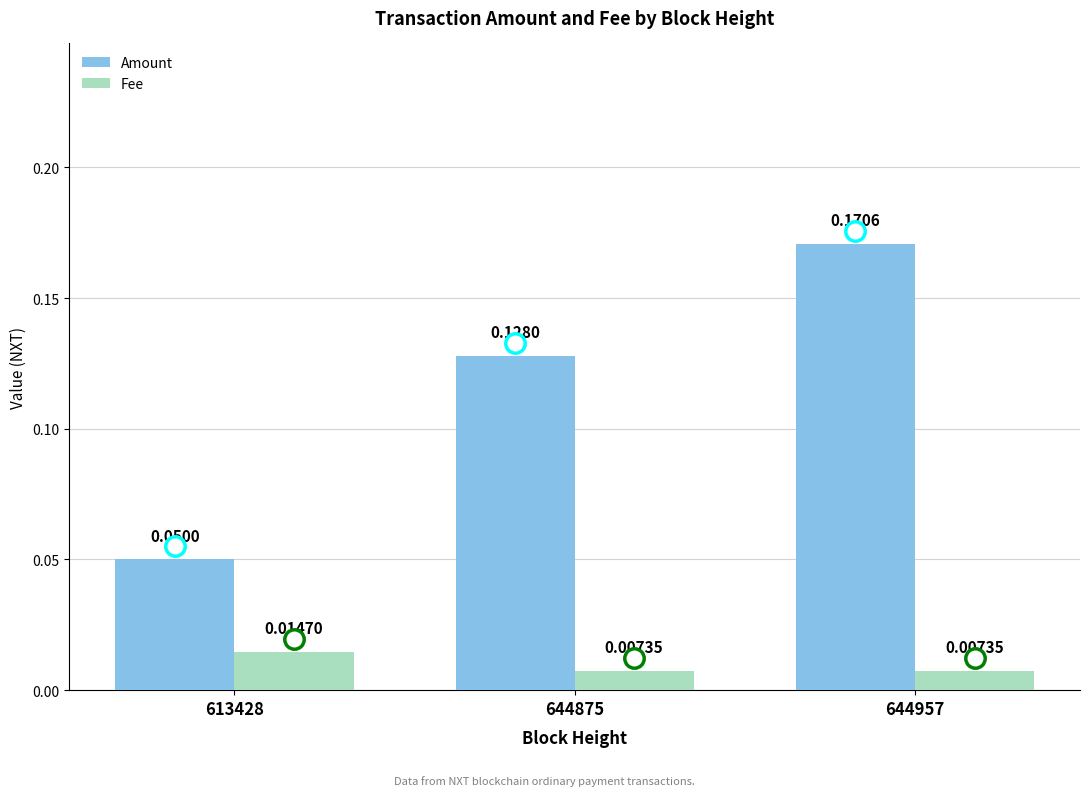

What are all the series names shown in the legend?

Amount, Fee